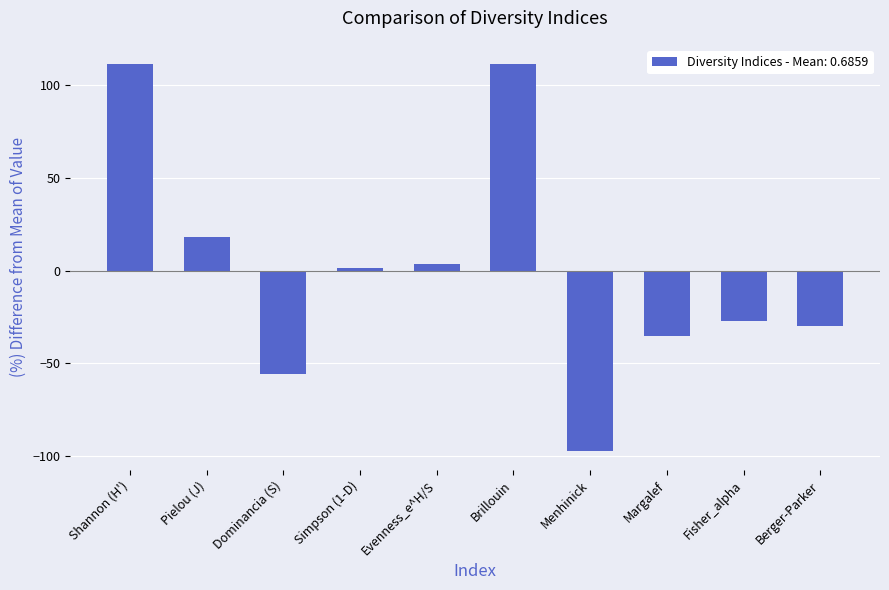

Reading right to left, transcribe all the data shown in this chart.

-29.6	-27.0	-35.4	-96.9	111.0	3.3	1.6	-55.8	17.8	111.0